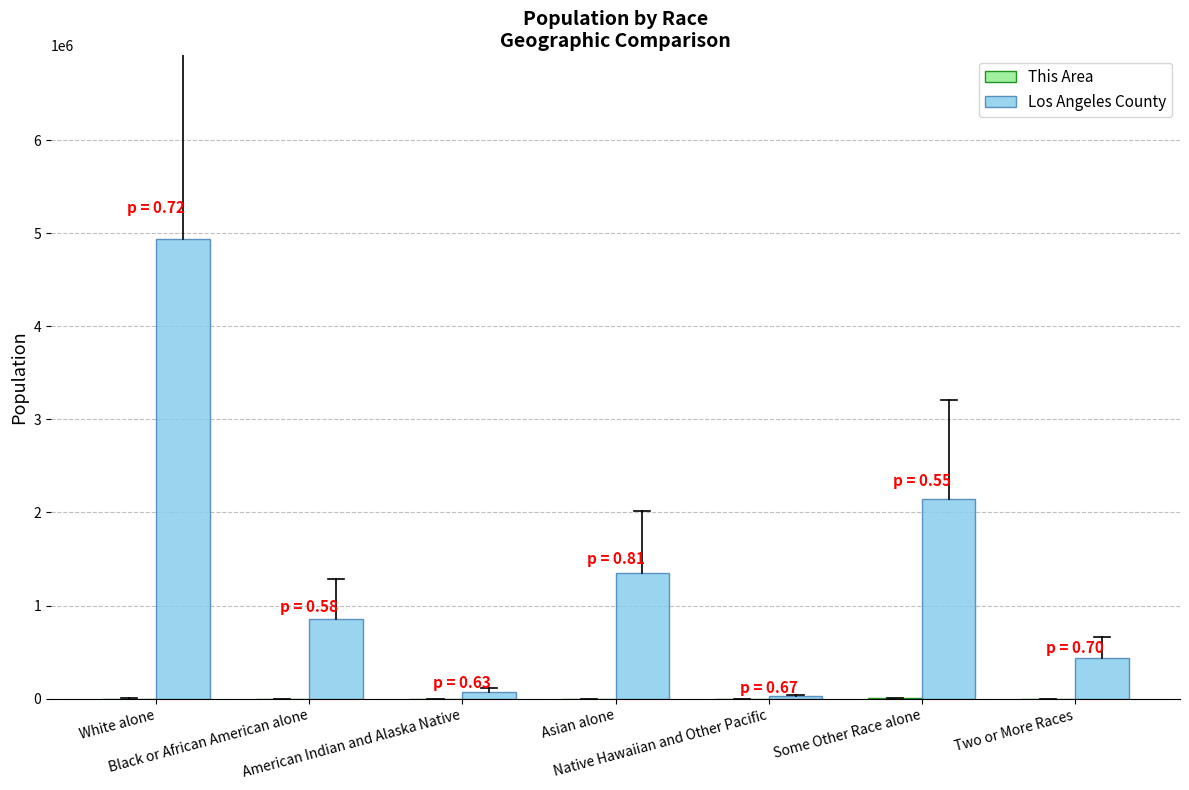

What is the difference between the Los Angeles County values at Native Hawaiian and Other Pacific and Some Other Race alone?

2114538